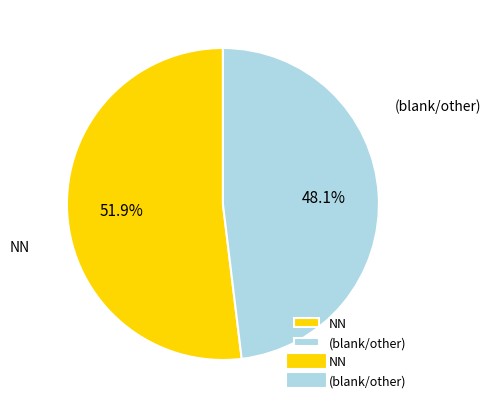

Approximately how many times larger is the value at NN compared to (blank/other)?

1.1